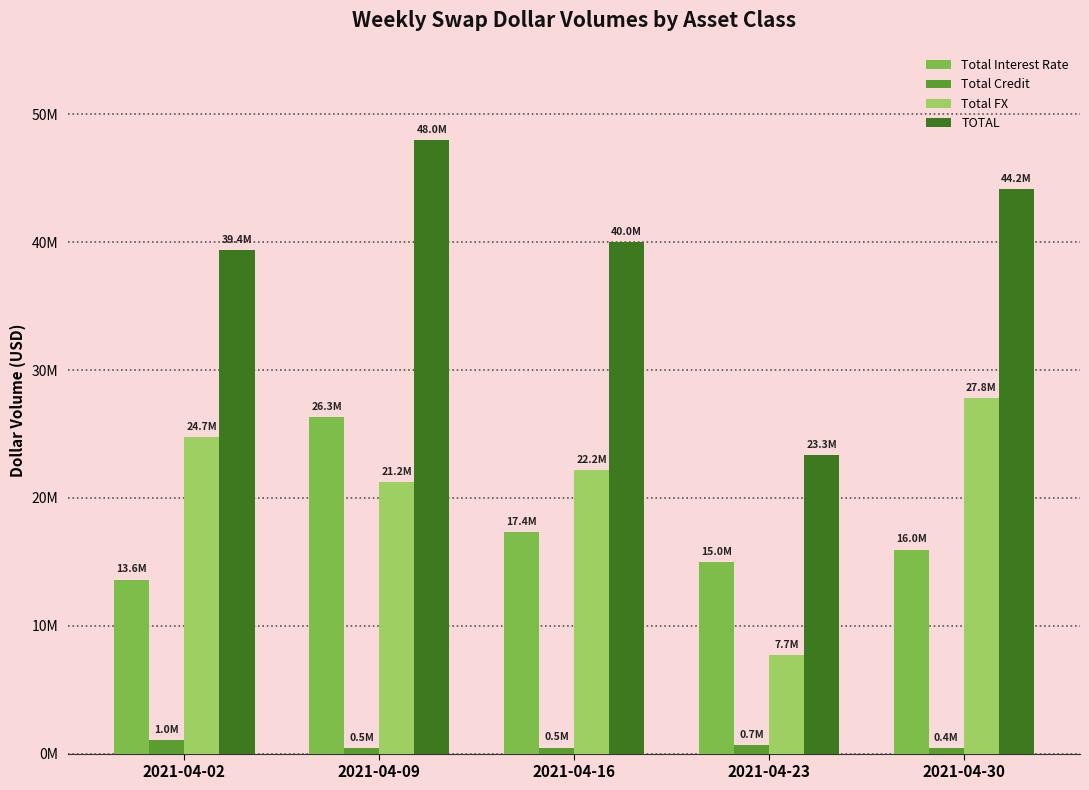

Does the chart contain any negative values?

No